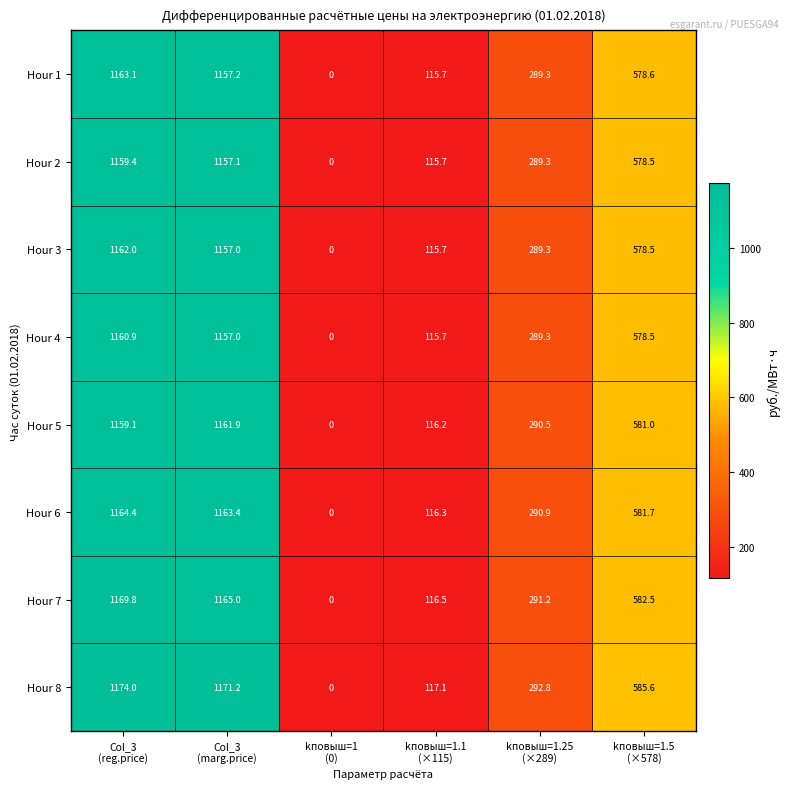

What is the difference between the maximum and minimum values in the Hour 3 series?

1162.0